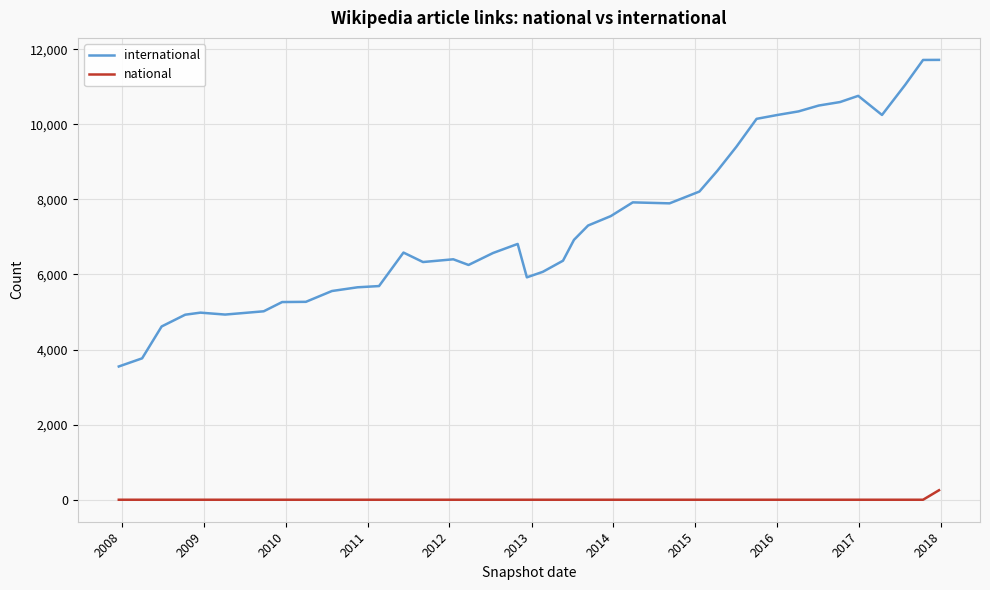

True or false: international and national cross at least once.

False